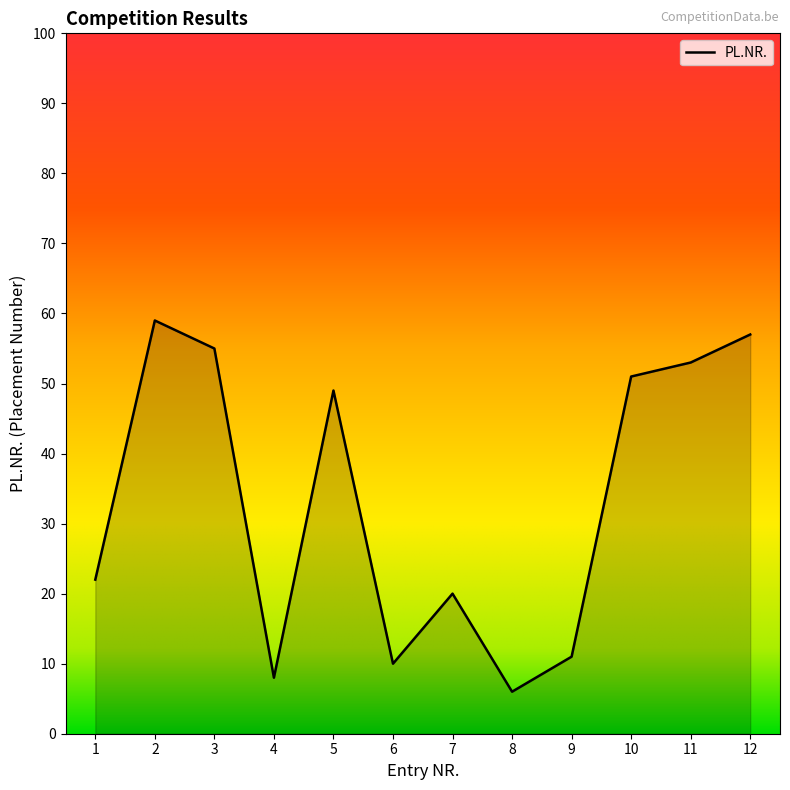

What is the minimum value shown in the chart?

6